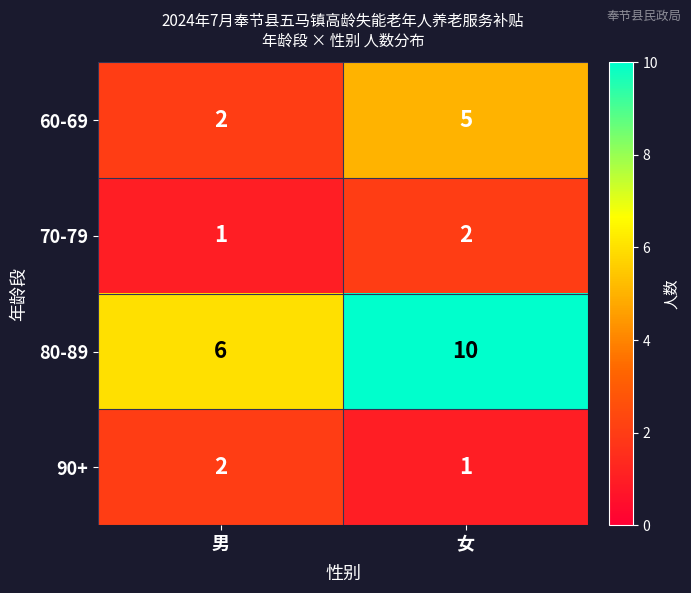

At how many categories does at least one series exceed 5?

2